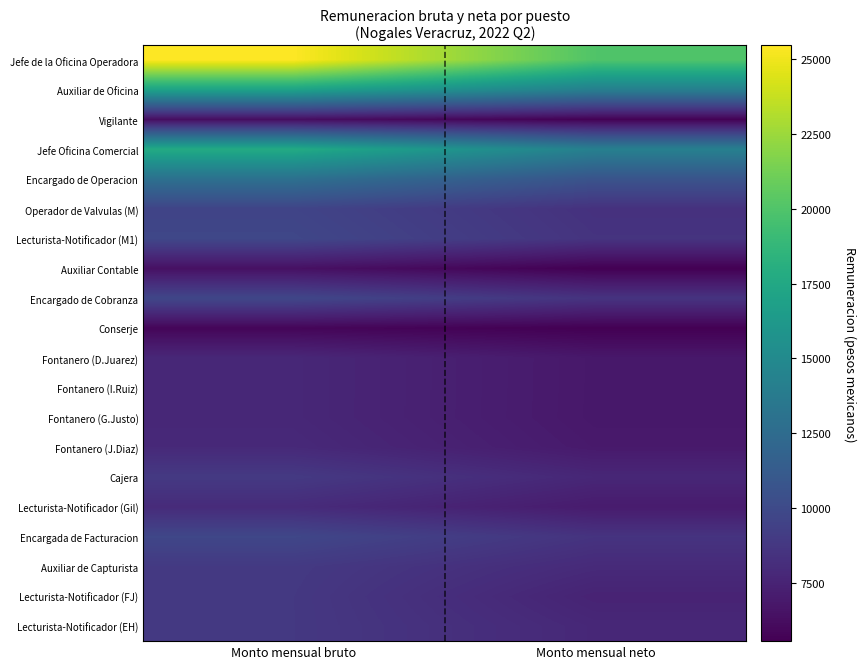

Rank the series at Monto mensual neto from highest to lowest value.

Jefe de la Oficina Operadora, Jefe Oficina Comercial, Auxiliar de Oficina, Encargado de Operacion, Lecturista-Notificador (M1), Encargada de Facturacion, Encargado de Cobranza, Operador de Valvulas (M), Auxiliar de Capturista, Lecturista-Notificador (EH), Cajera, Lecturista-Notificador (FJ), Lecturista-Notificador (Gil), Fontanero (J.Diaz), Fontanero (D.Juarez), Fontanero (I.Ruiz), Fontanero (G.Justo), Vigilante, Conserje, Auxiliar Contable